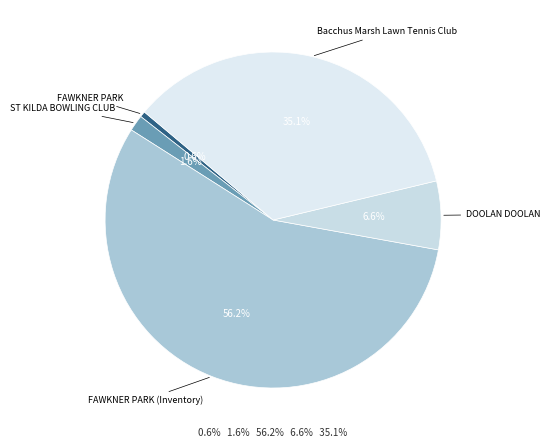

Which category has the smallest portion of the pie?

FAWKNER PARK